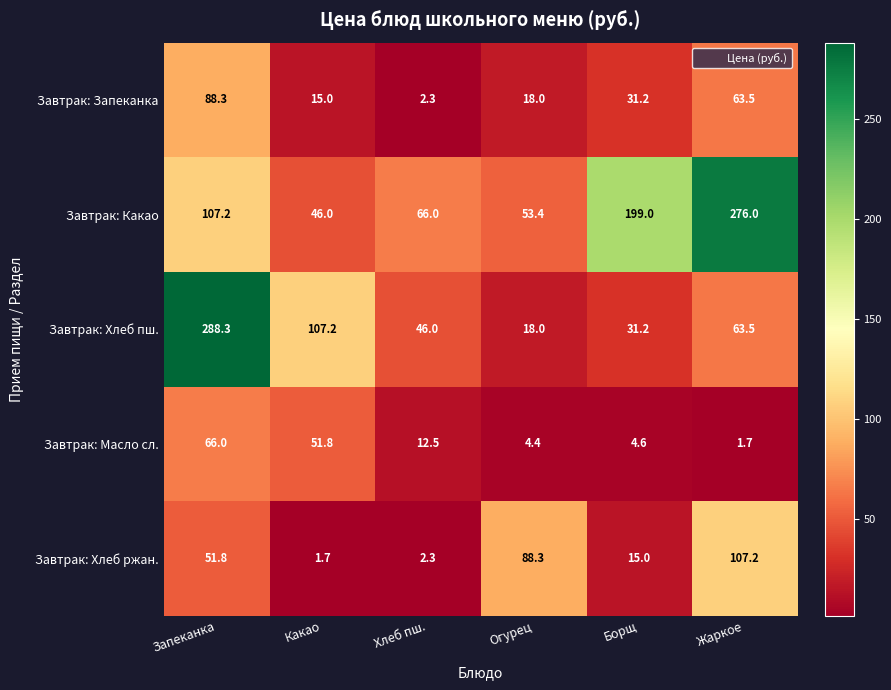

Which series has the largest total across all categories?

Завтрак: Какао